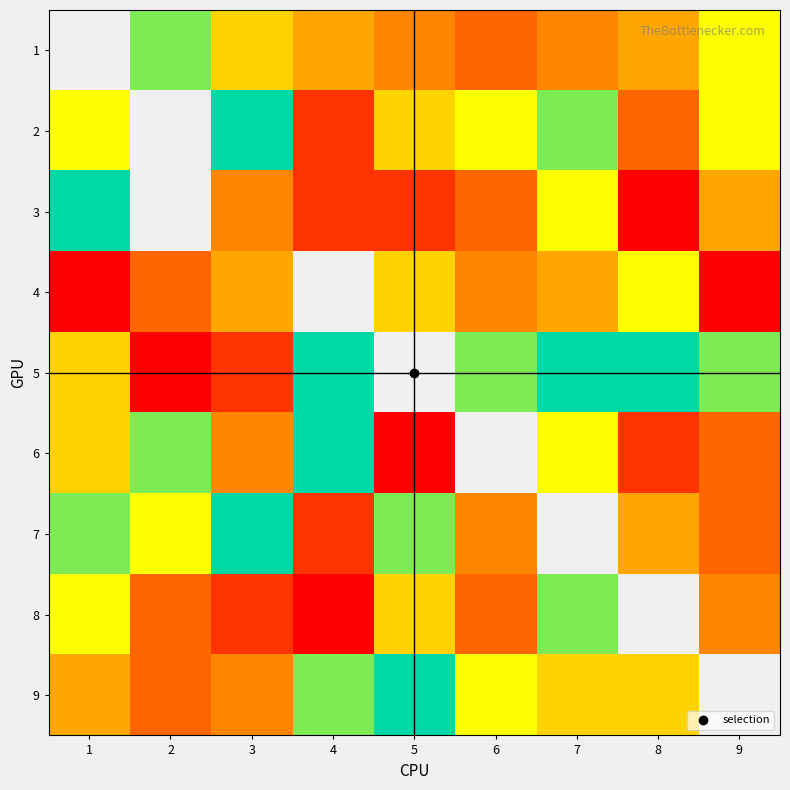

Is it true that 4 equals 6.2 at 6?

False